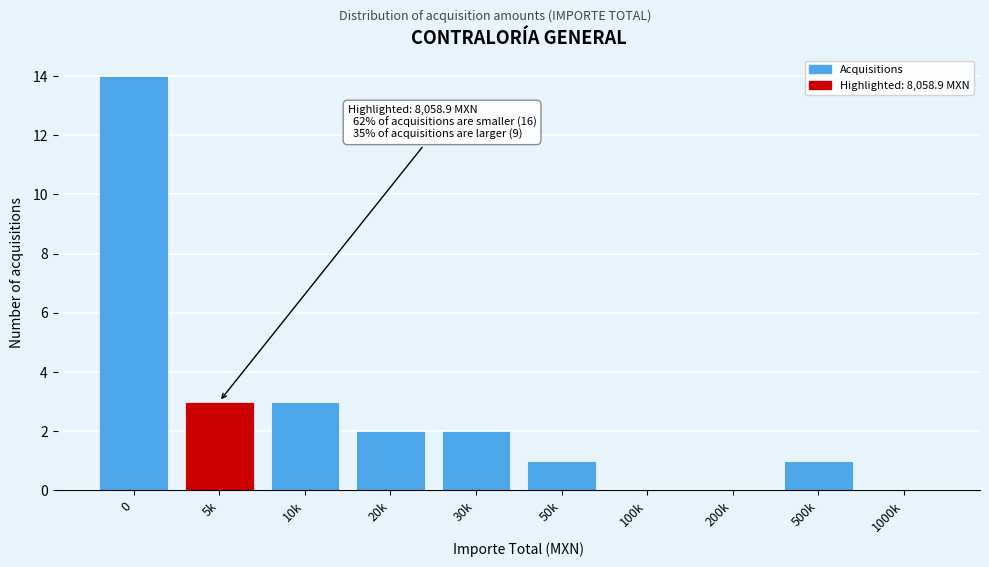

Reading left to right, list all the values displayed in this chart.

0=14	5k=3	10k=3	20k=2	30k=2	50k=1	100k=0	200k=0	500k=1	1000k=0